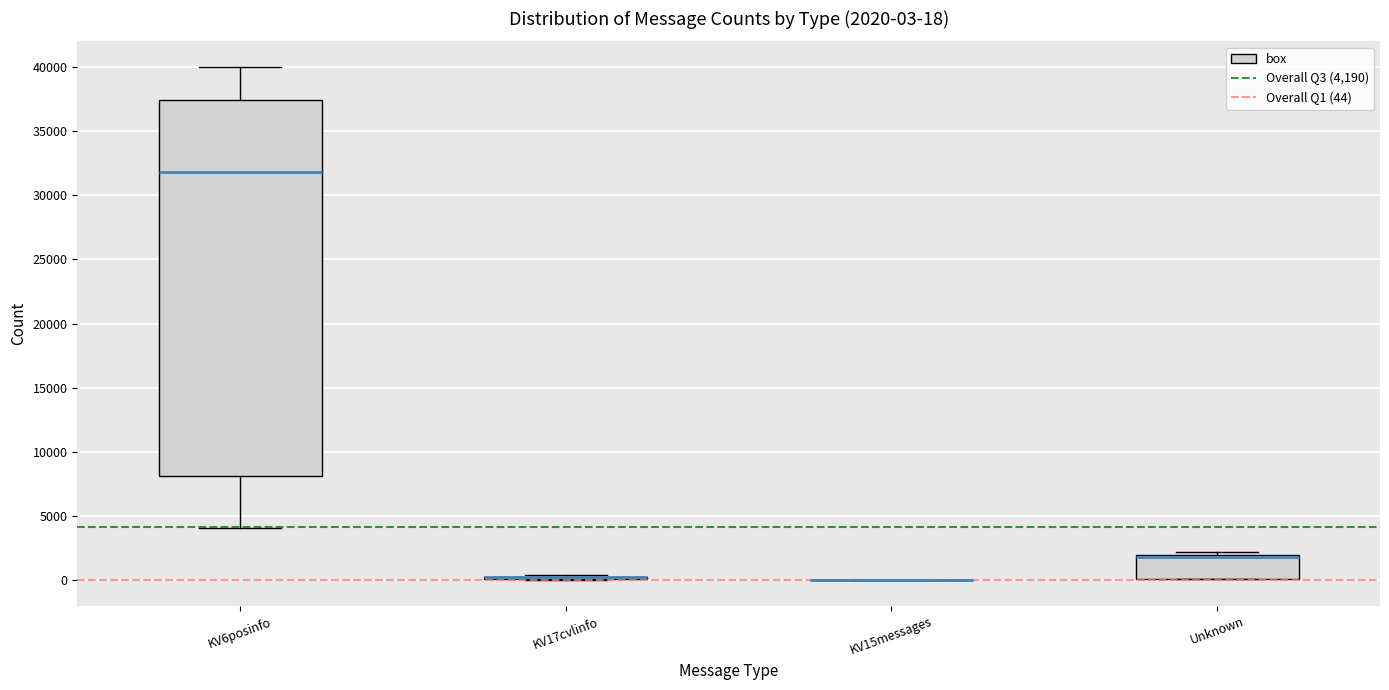

Comparing the boxes themselves (not the whiskers), which one is the tallest?

KV6posinfo